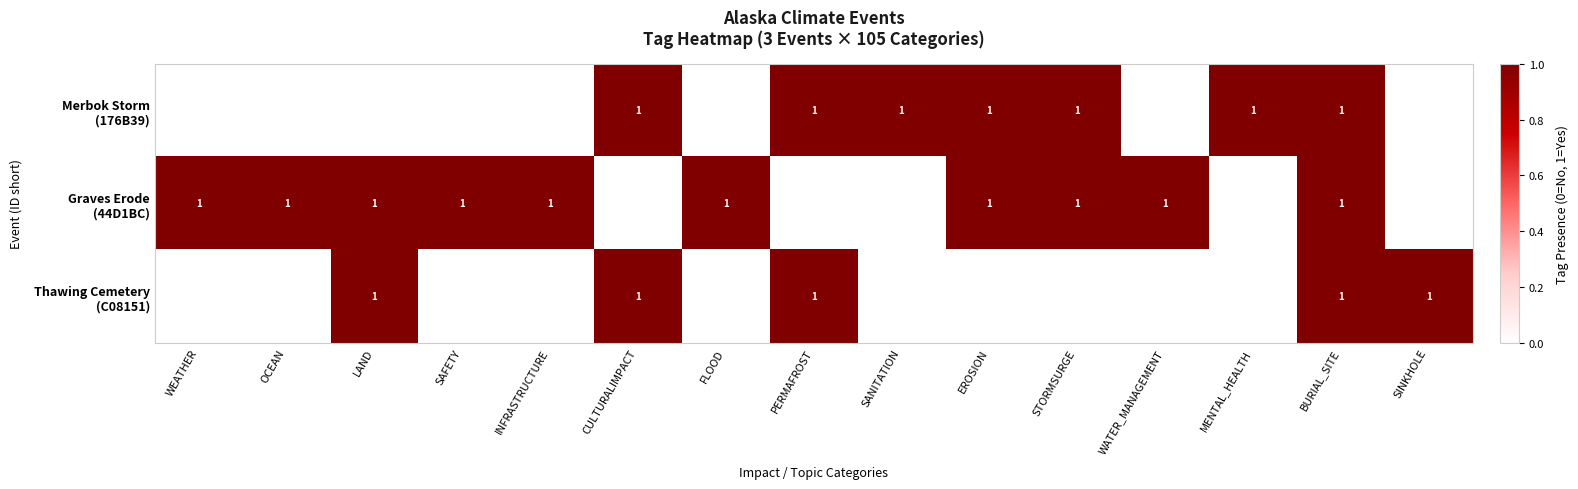

What is the sum of all Merbok Storm (176B39) values?

7